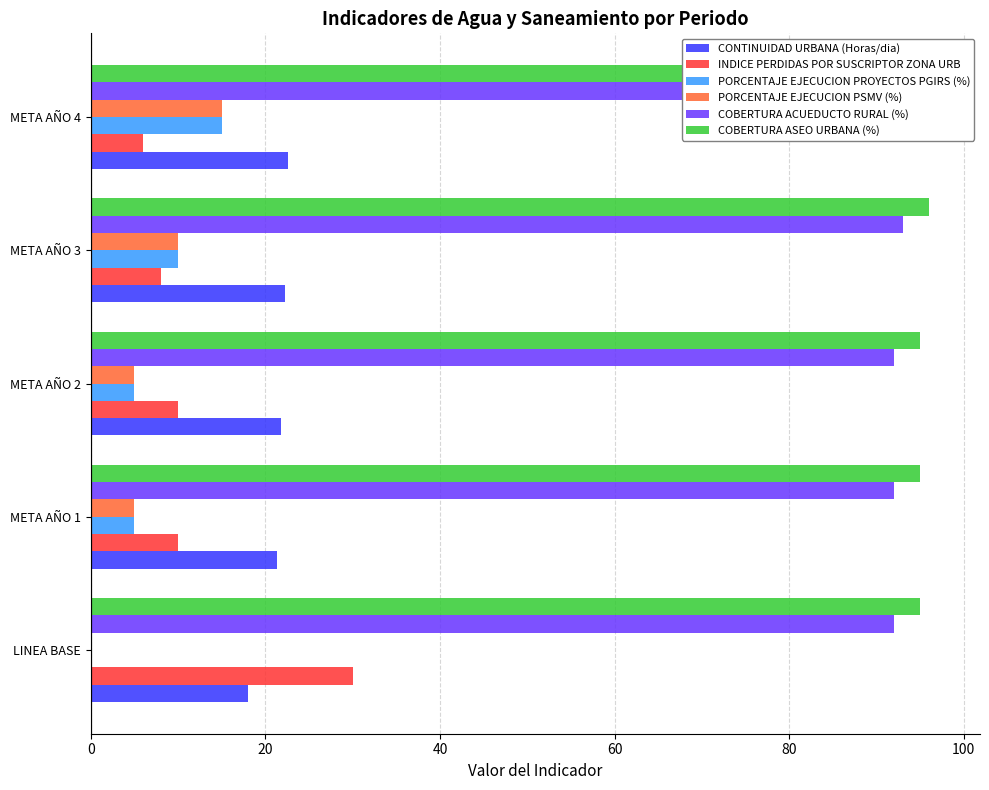

Is the value of COBERTURA ASEO URBANA (%) at META AÑO 3 greater than the value of PORCENTAJE EJECUCION PROYECTOS PGIRS (%) at META AÑO 2?

Yes